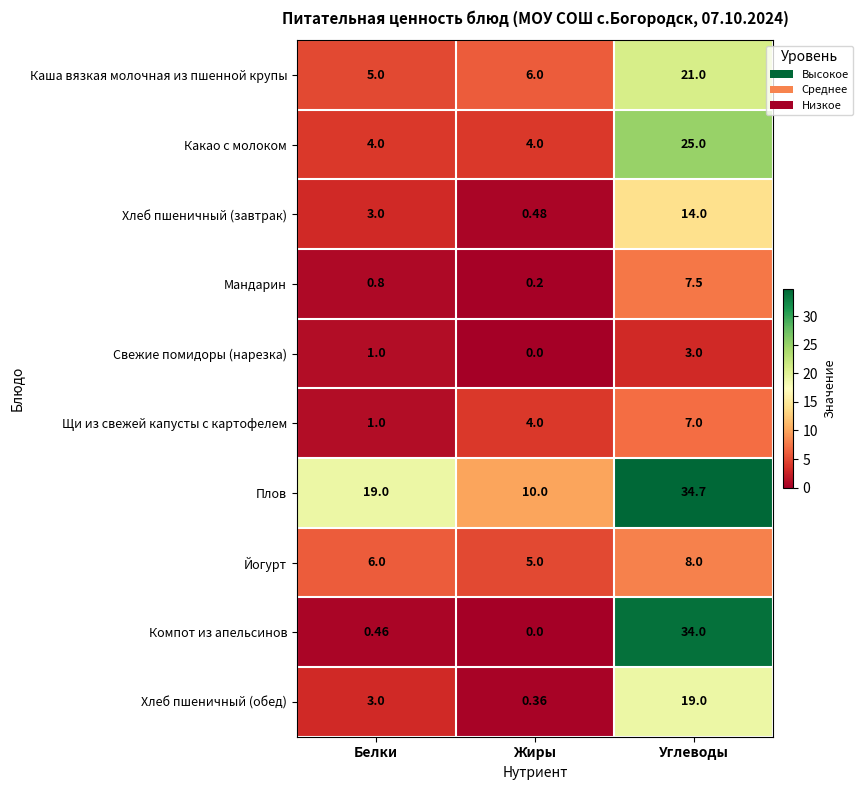

What is the spread (max minus min) of values at Белки?

18.5